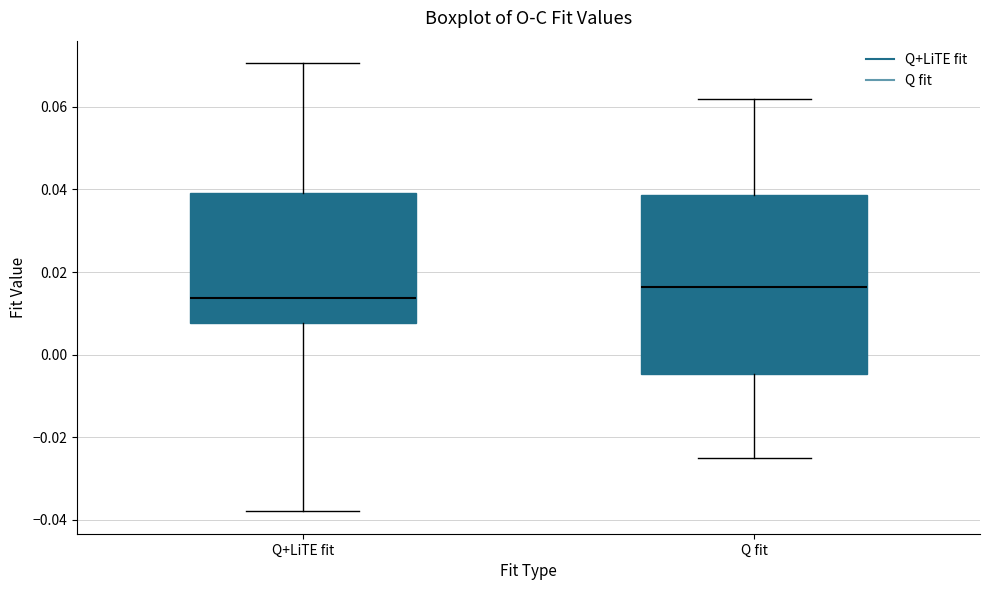

Reading left to right, read every box against the y-axis: the position of its median line, the range the box covers, and the ends of its whiskers. The values are not printed on the chart, so give them approximately, as read against the axis.

Q+LiTE fit: median 0.014, box 0.008 to 0.040, whiskers -0.038 to 0.070
Q fit: median 0.016, box -0.004 to 0.038, whiskers -0.024 to 0.062